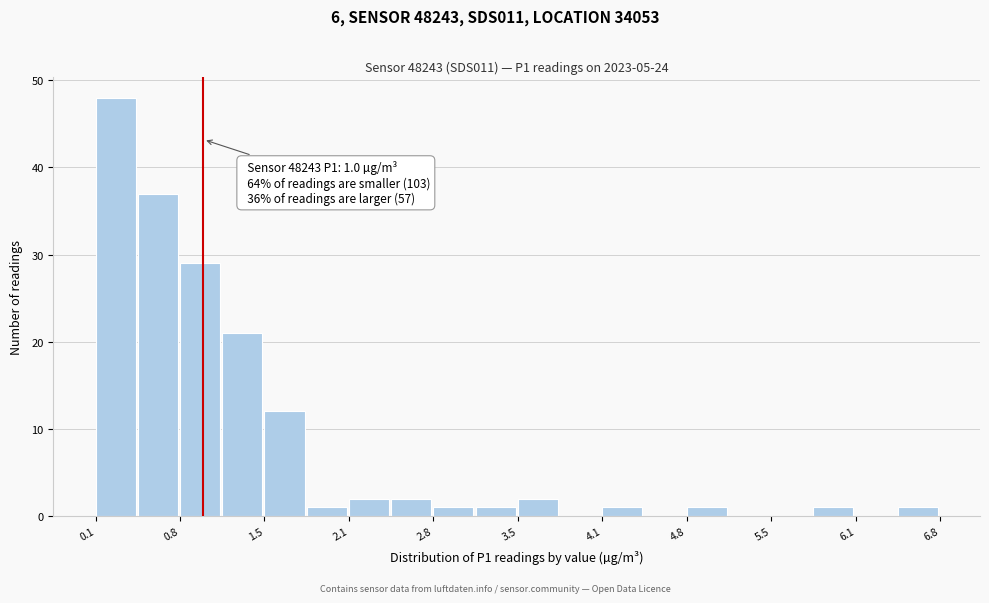

Around what value on the x-axis is the tallest bar? Give the approximate position of its centre, as read against the axis.

0.3